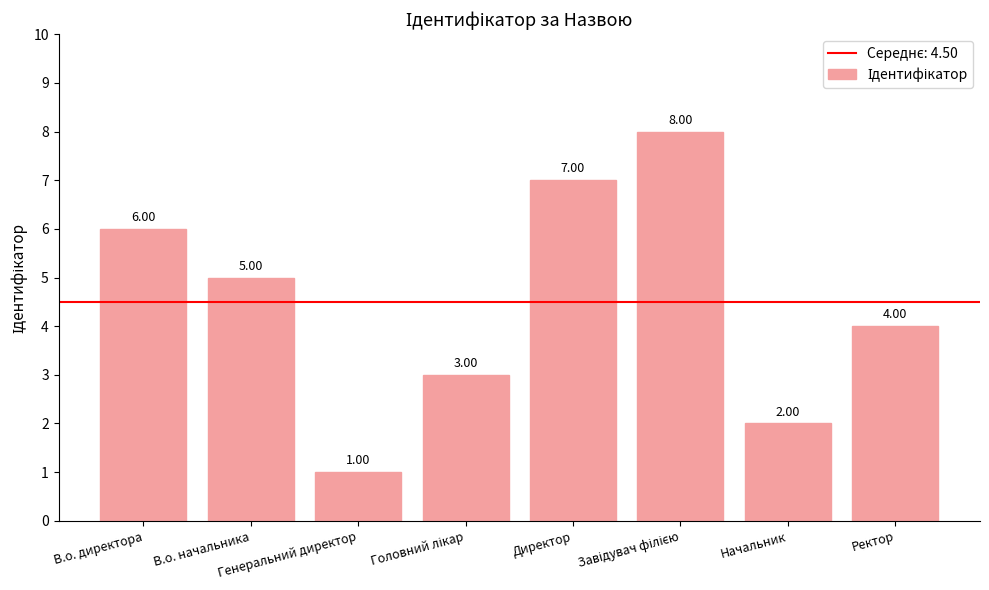

At which label is the value closest to 4?

Ректор